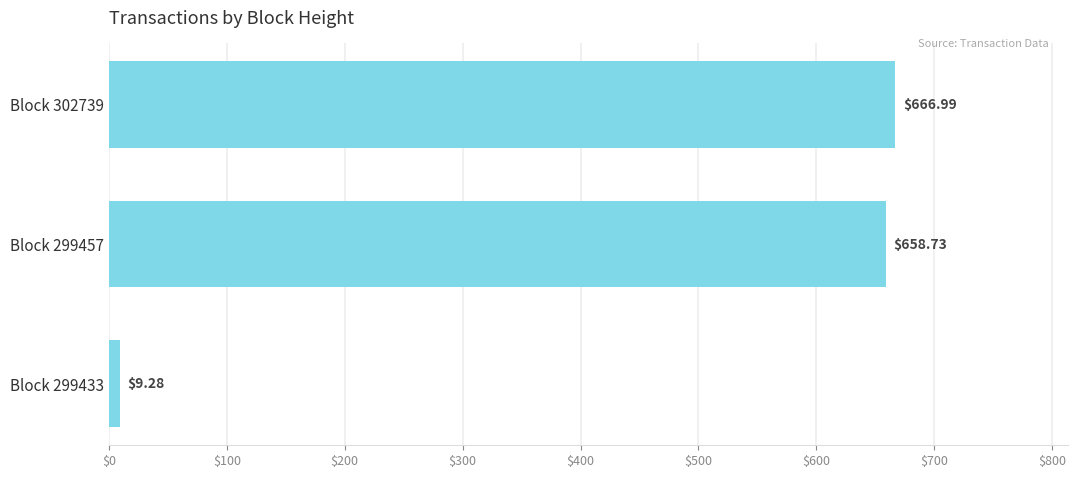

Approximately how many times larger is the value at Block 299457 compared to Block 302739?

1.0